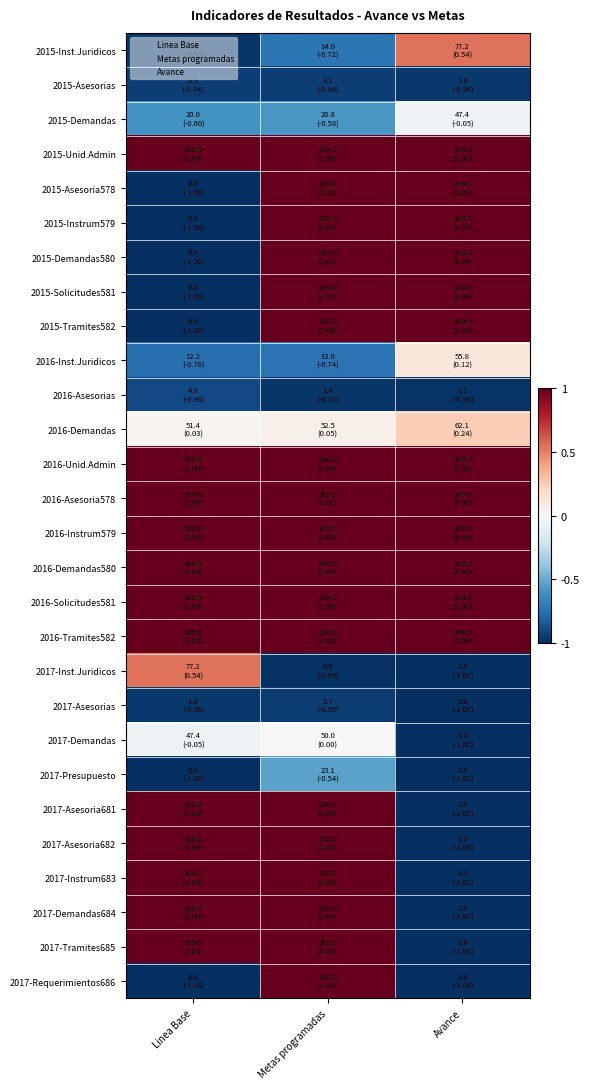

Rank the series at Metas programadas from lowest to highest value.

2017-Inst.Juridicos, 2016-Asesorias, 2017-Asesorias, 2015-Asesorias, 2016-Inst.Juridicos, 2015-Inst.Juridicos, 2015-Demandas, 2017-Presupuesto, 2017-Demandas, 2016-Demandas, 2015-Unid.Admin, 2015-Asesoria578, 2015-Instrum579, 2015-Demandas580, 2015-Solicitudes581, 2015-Tramites582, 2016-Unid.Admin, 2016-Asesoria578, 2016-Instrum579, 2016-Demandas580, 2016-Solicitudes581, 2016-Tramites582, 2017-Asesoria681, 2017-Asesoria682, 2017-Instrum683, 2017-Demandas684, 2017-Tramites685, 2017-Requerimientos686